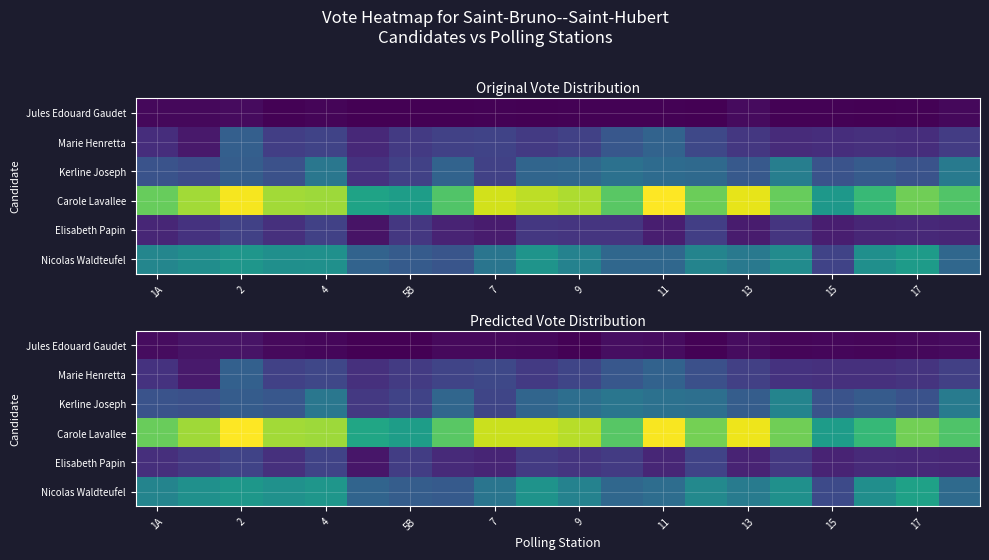

The Jules Edouard Gaudet series shows 3.2 at 2. True or false?

False